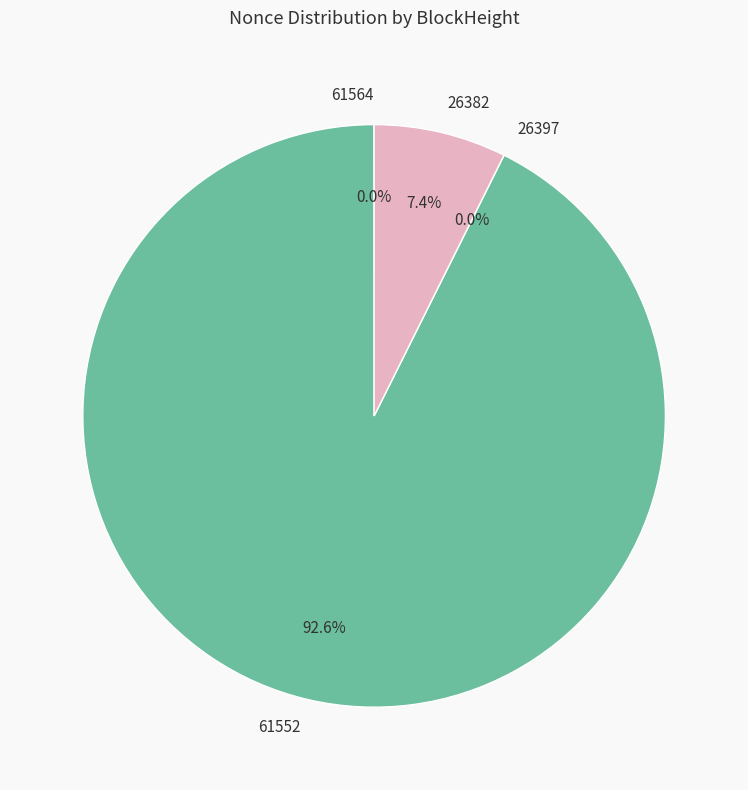

How many segments does this pie chart have?

4